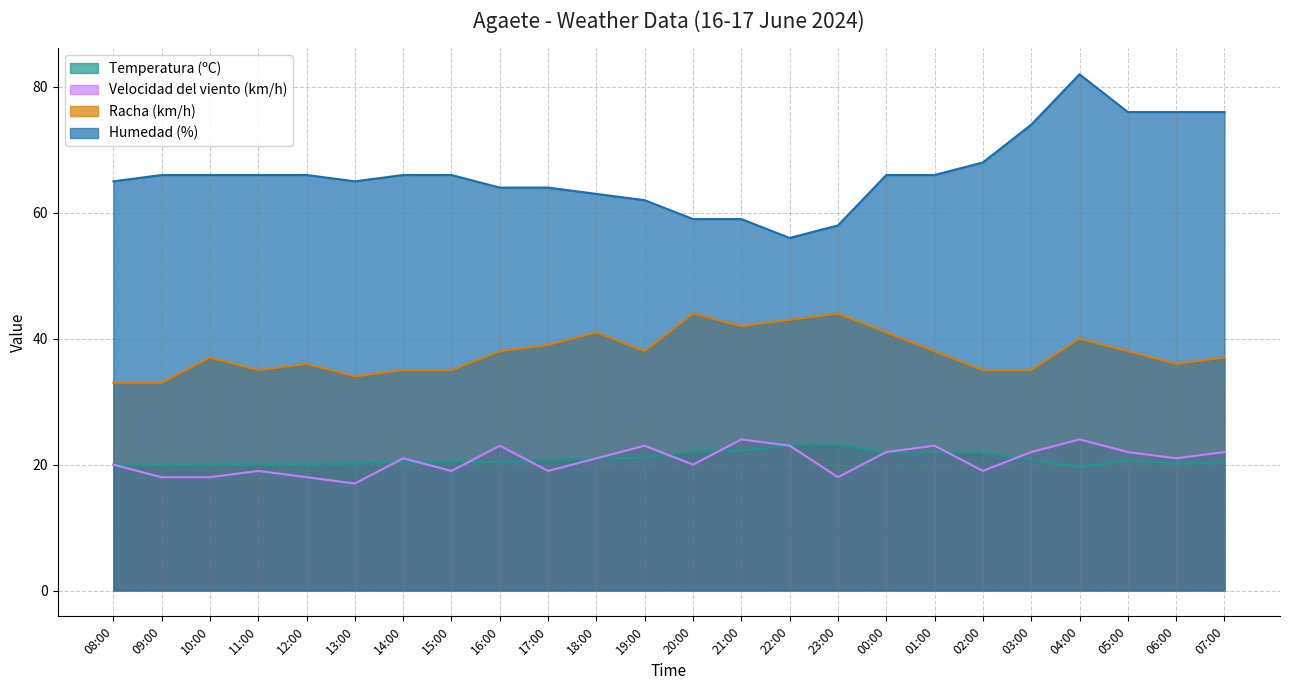

List the series in order of their peak value, highest first.

Humedad (%), Racha (km/h), Velocidad del viento (km/h), Temperatura (ºC)